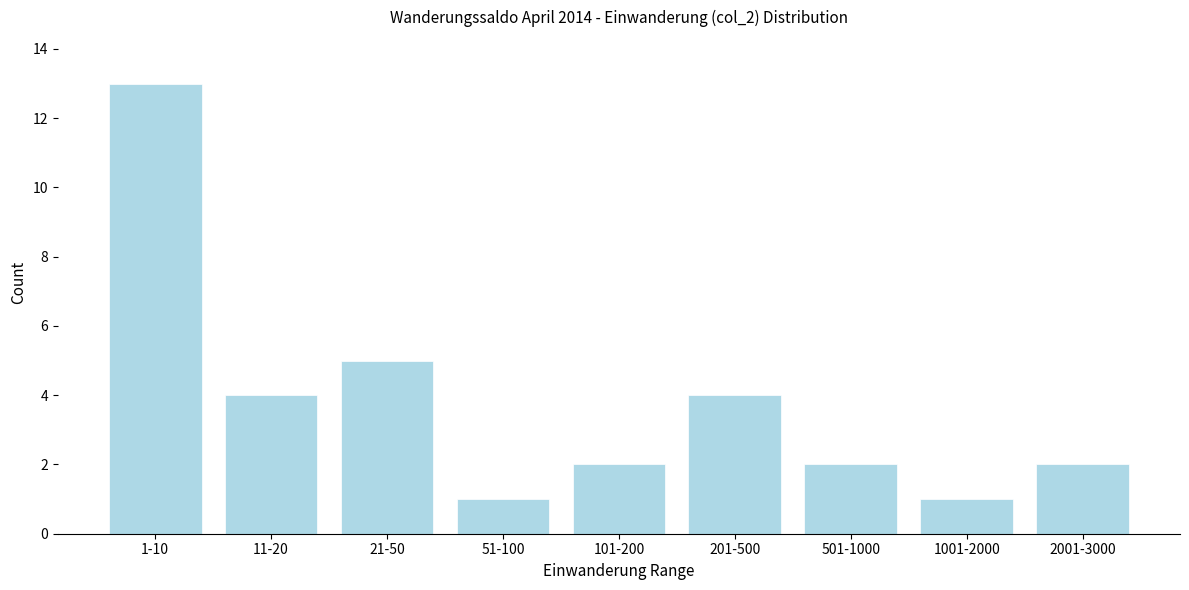

Reading left to right, what are all the values shown in this chart?

13	4	5	1	2	4	2	1	2